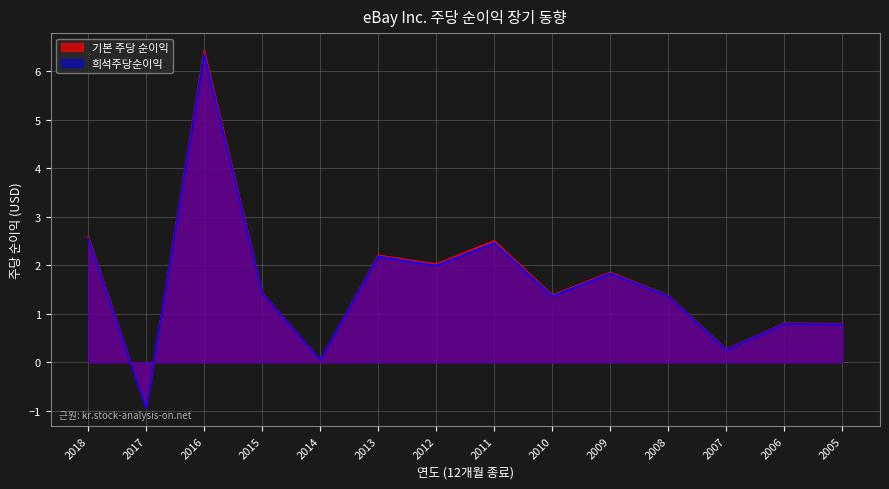

How many values in 희석주당순이익 are above zero?

13